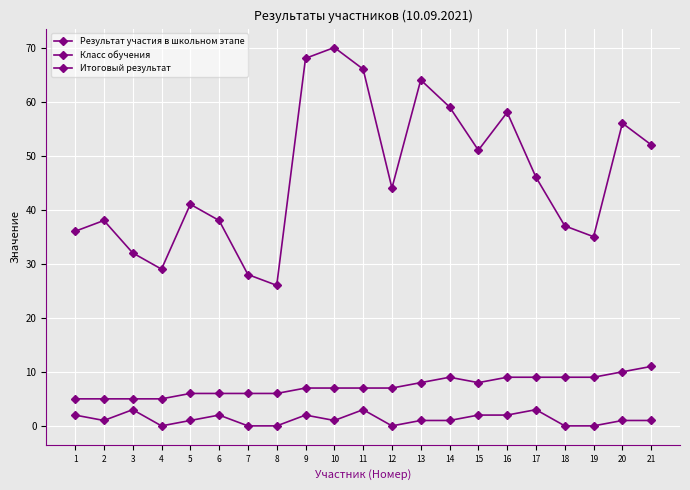

Which category has the highest value in the Результат участия в школьном этапе series?

10